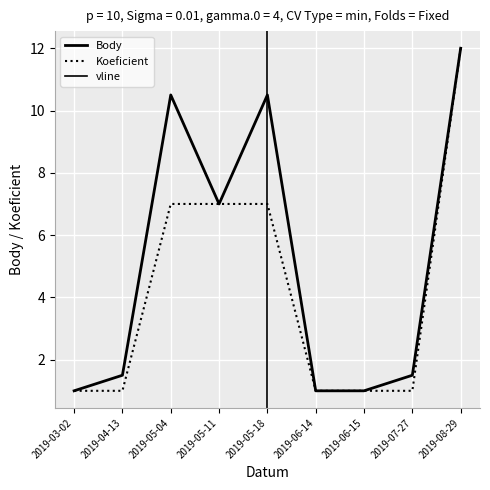

Rank the series by their maximum value, from highest to lowest.

Body, Koeficient